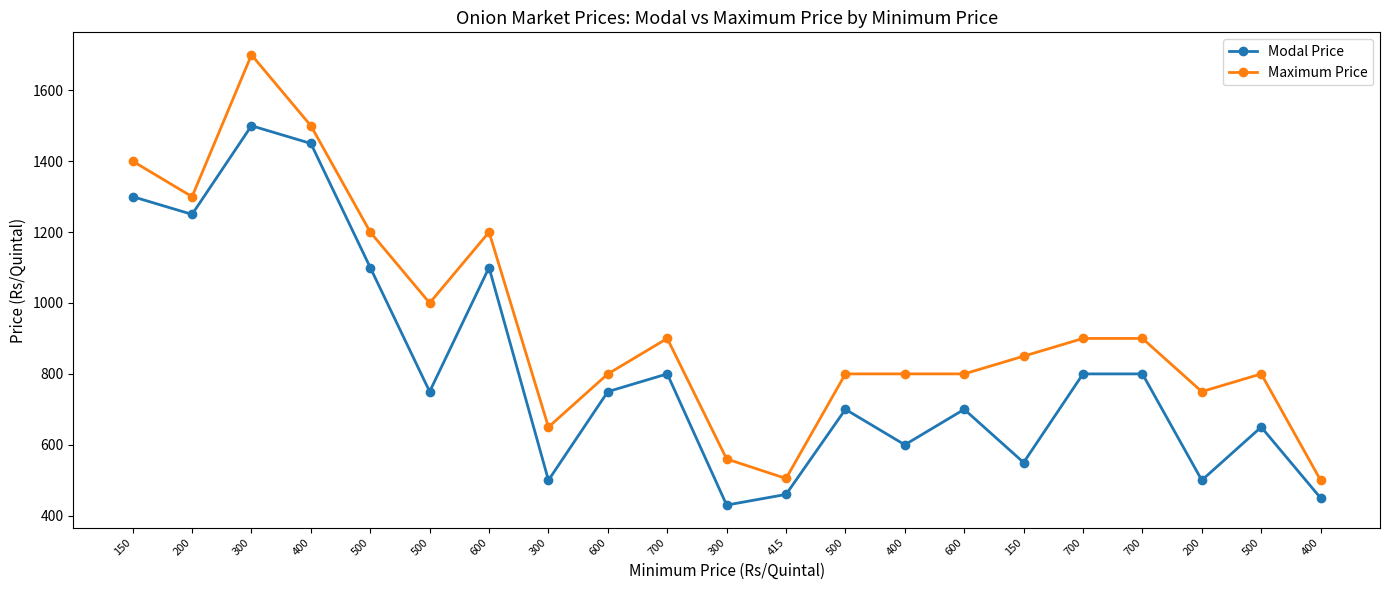

How many lines are shown in the chart?

2